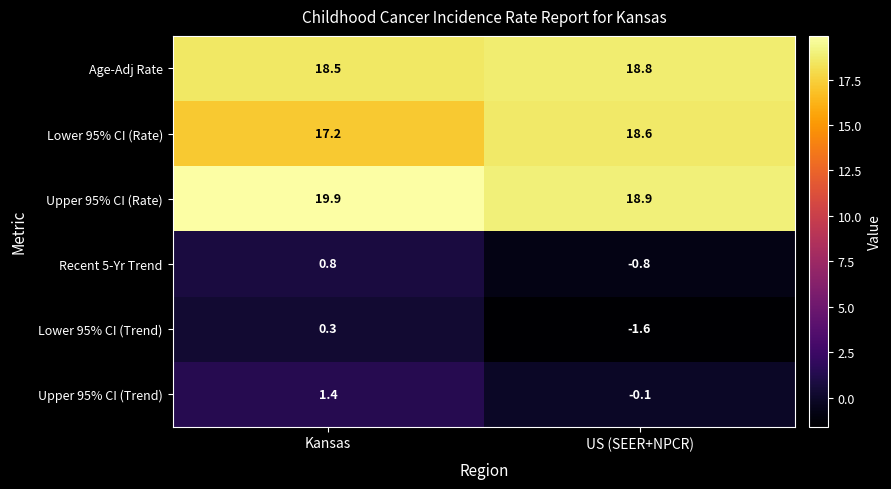

Rank the series by their maximum value, from highest to lowest.

Upper 95% CI (Rate), Age-Adj Rate, Lower 95% CI (Rate), Upper 95% CI (Trend), Recent 5-Yr Trend, Lower 95% CI (Trend)